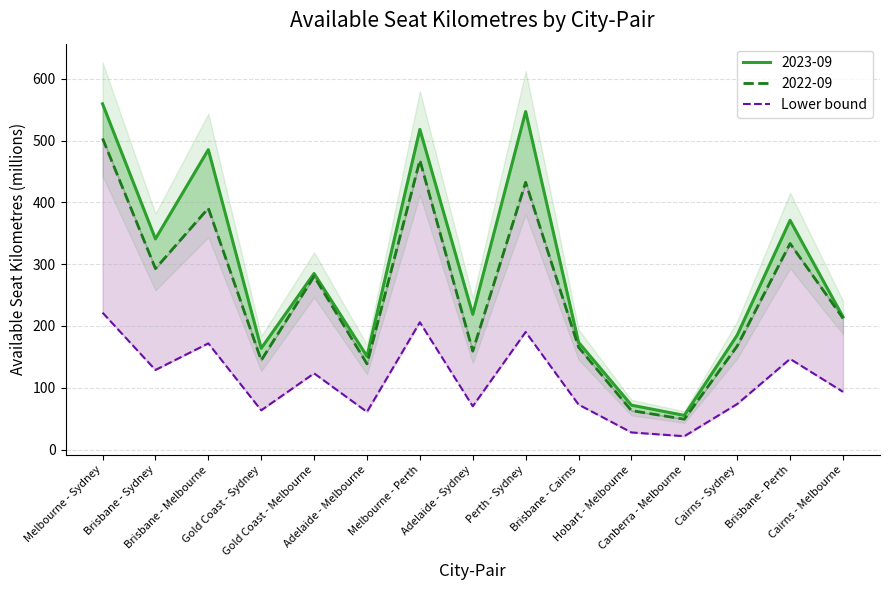

What is the maximum value shown in the chart?

221.5